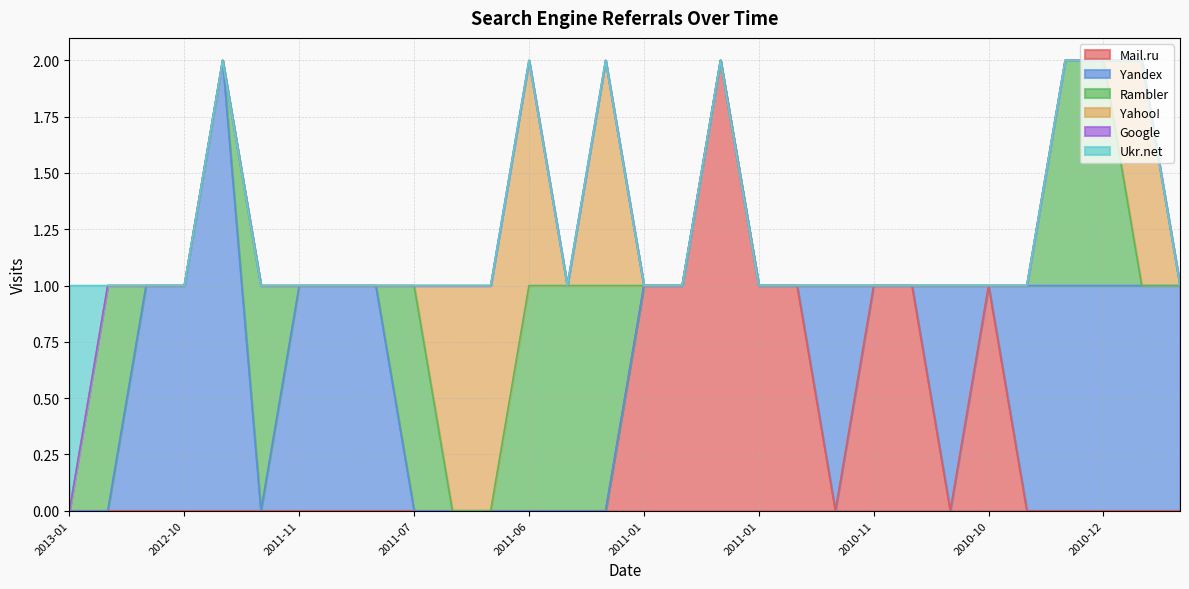

True or false: Ukr.net and Yahoo! intersect in this chart.

False